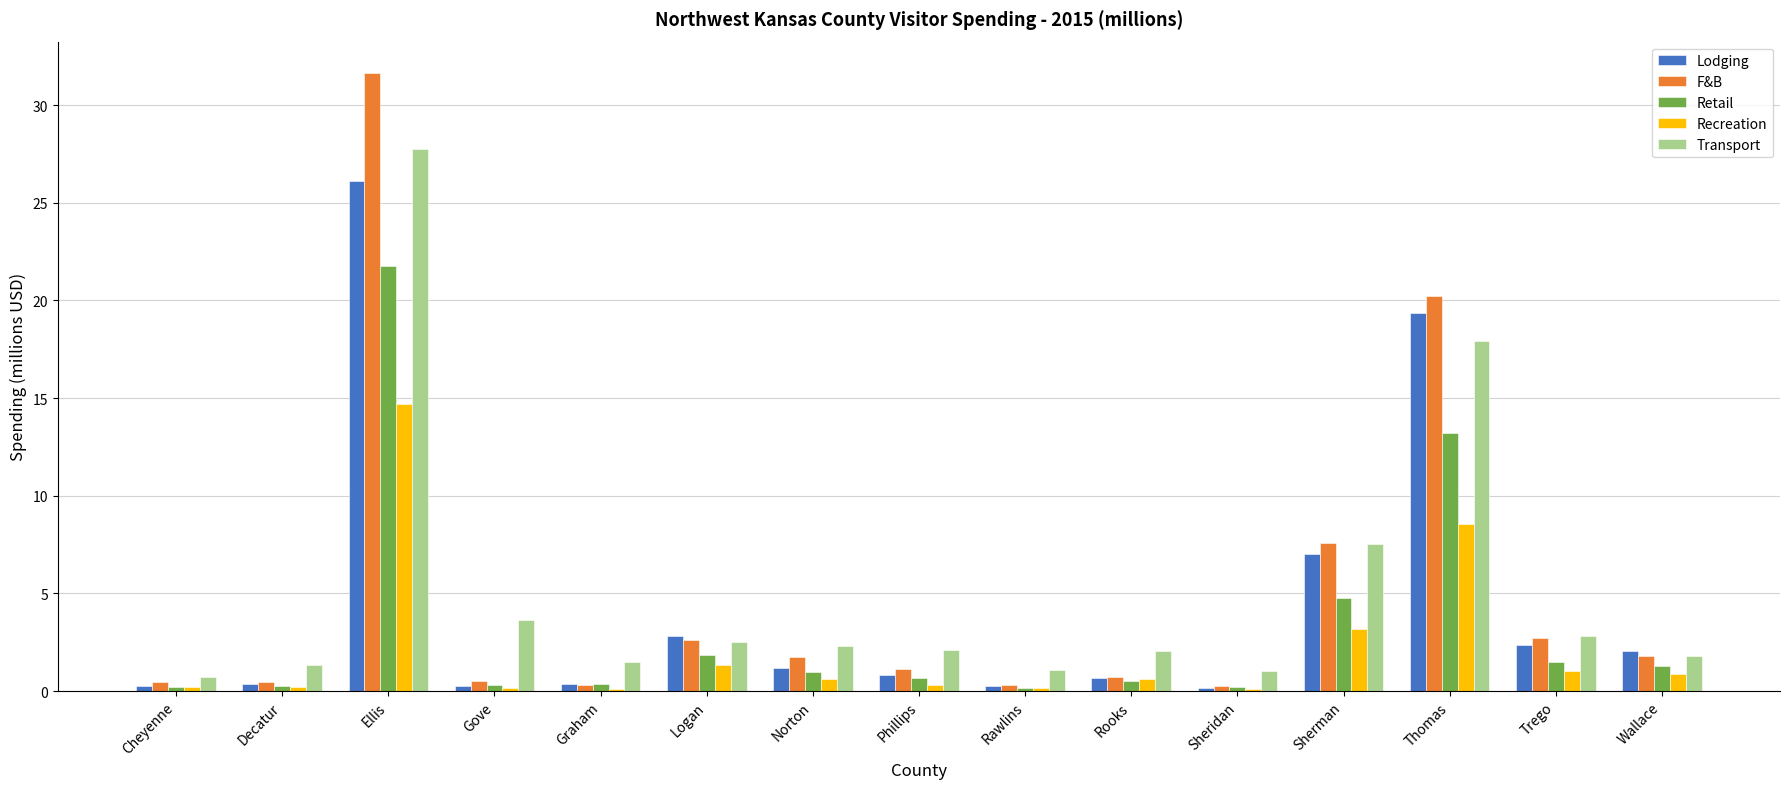

What is the highest value of the F&B series?

31.7